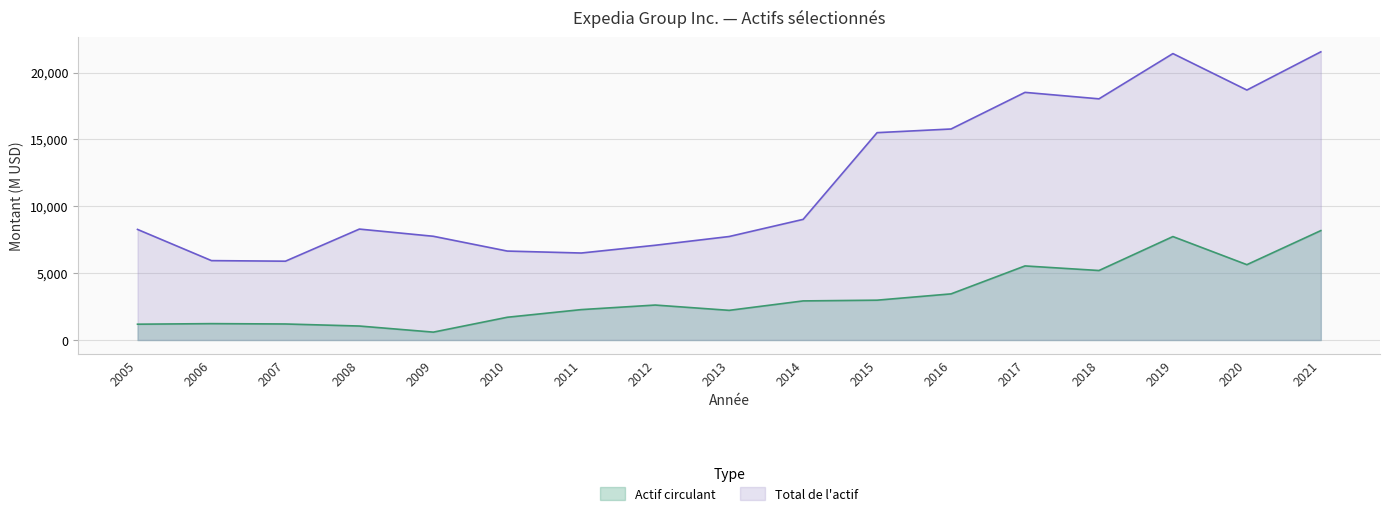

Which series changed the most between 2007 and 2012?

Actif circulant